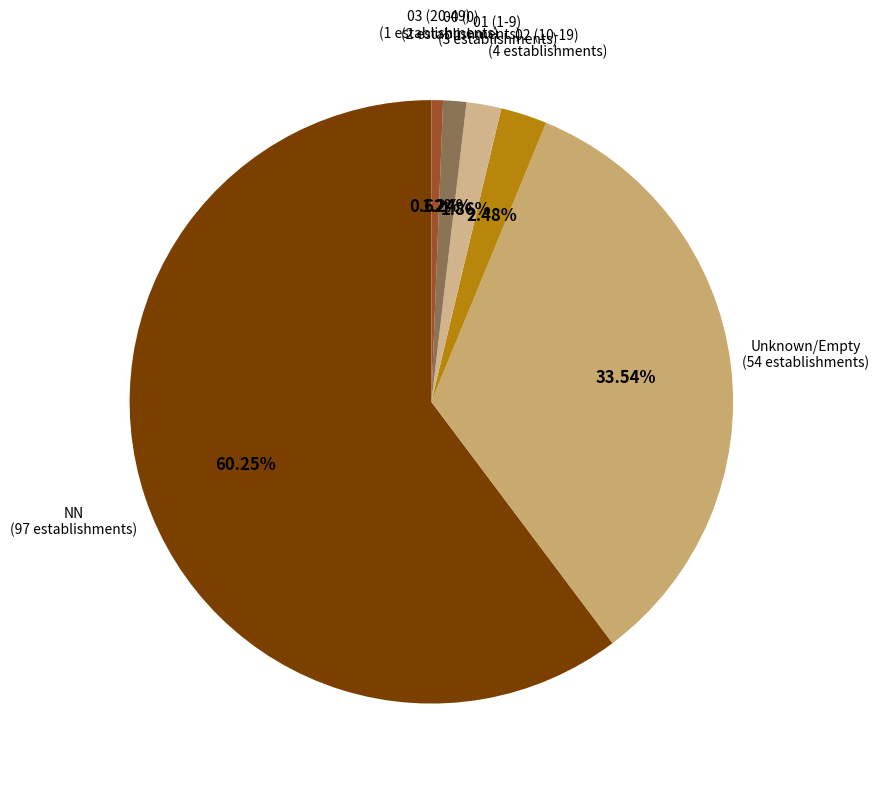

Does any single category account for the majority?

Yes